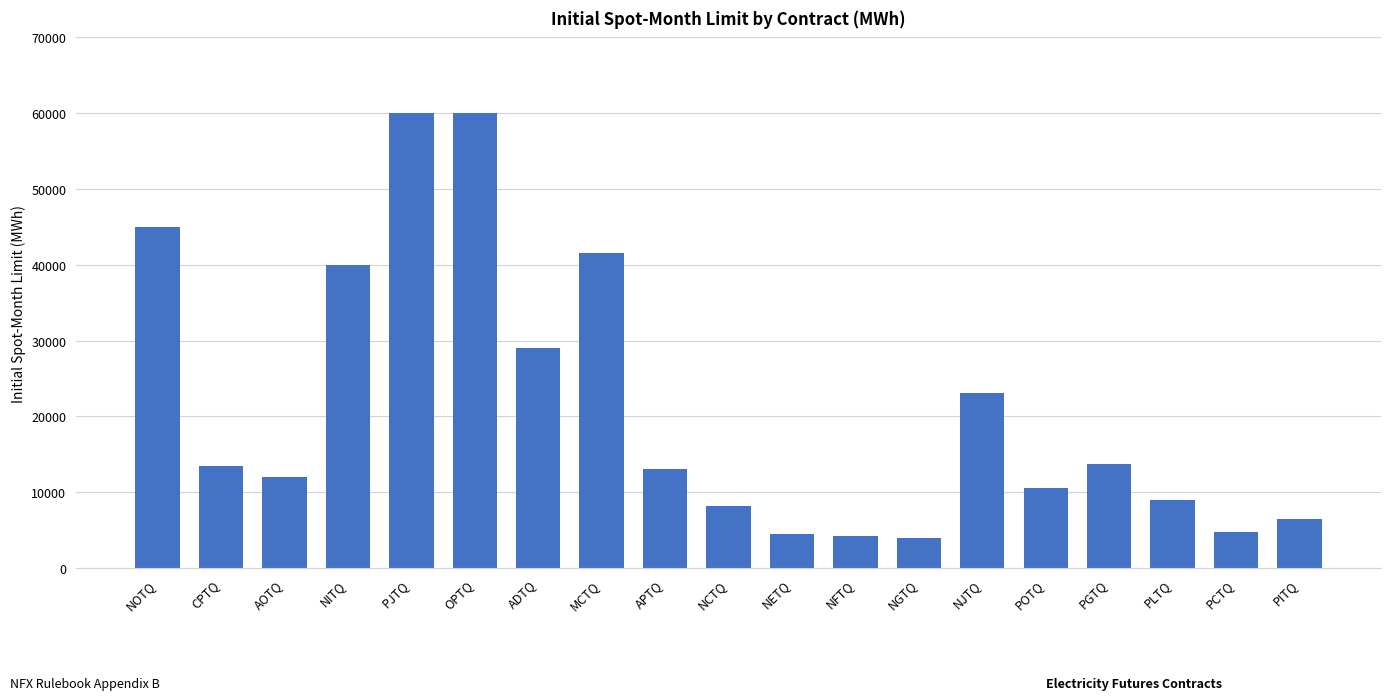

What is the difference between the values at PITQ and OPTQ?

53503